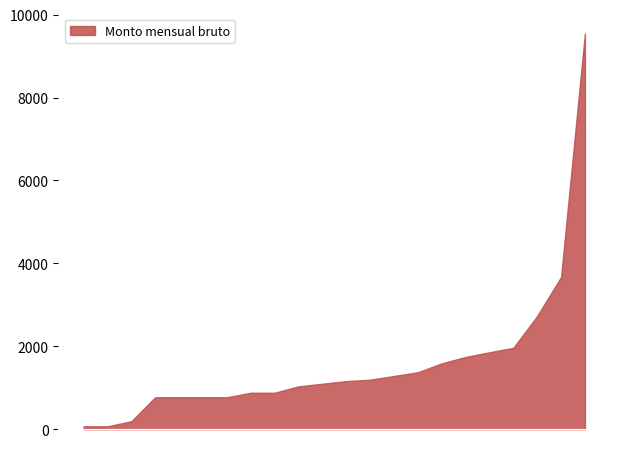

What is the difference between the maximum and minimum values?

9478.9